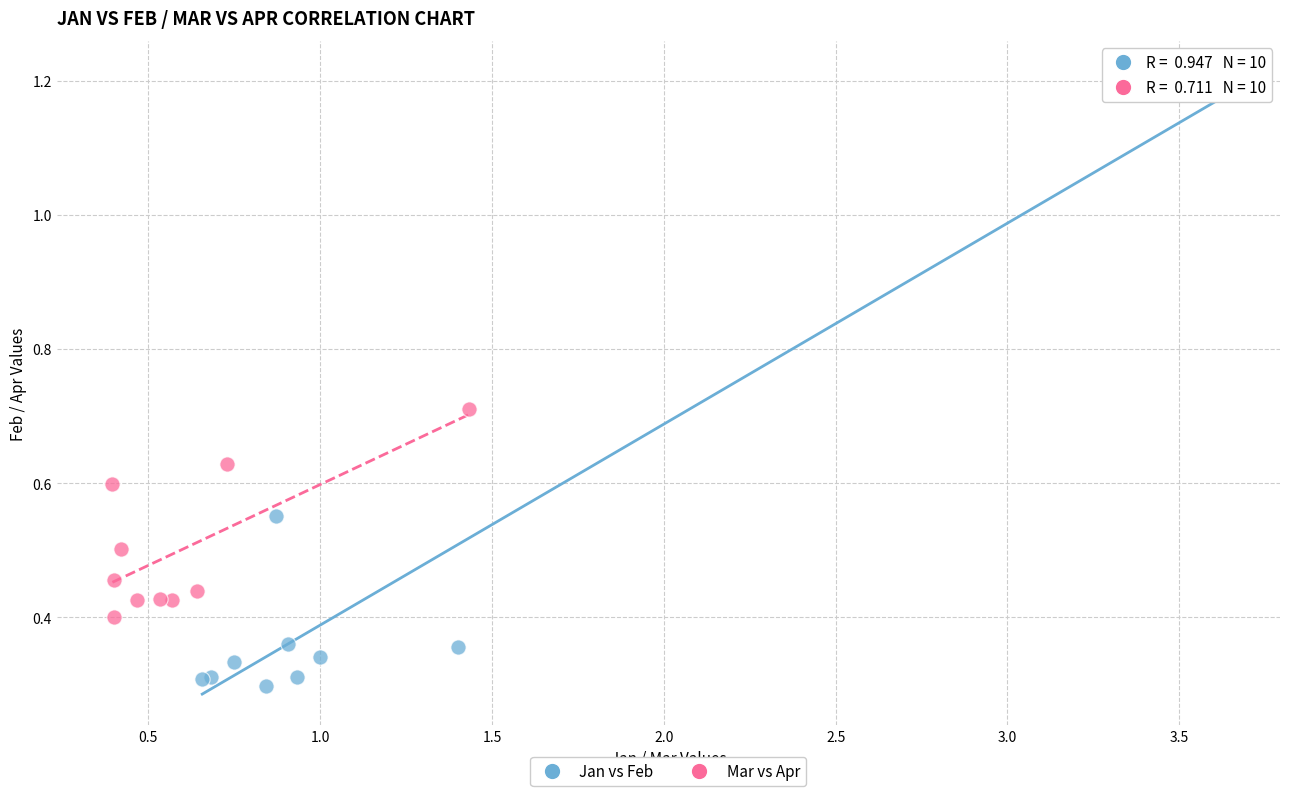

Which series contains the lowest Y value?

Jan vs Feb